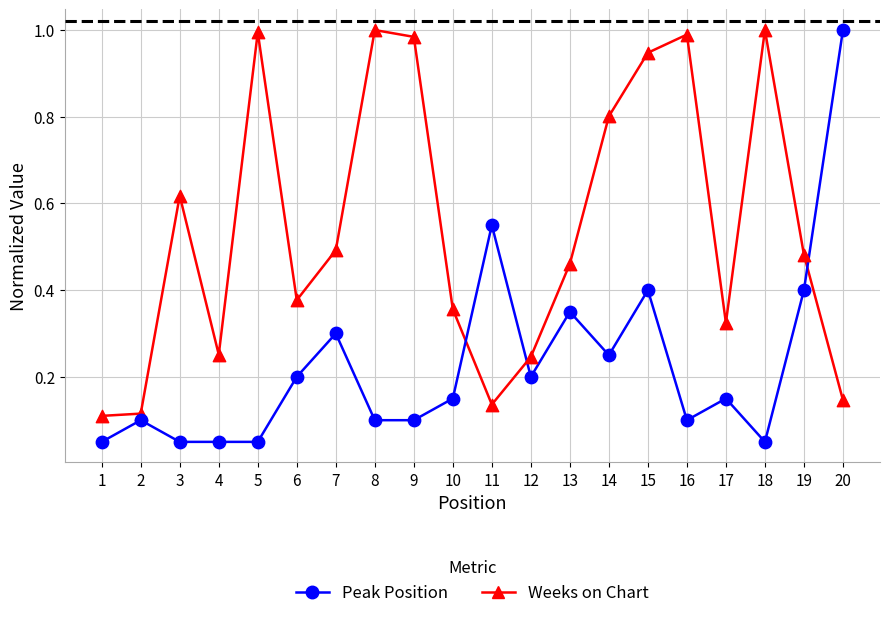

What are all the series names shown in the legend?

Peak Position, Weeks on Chart